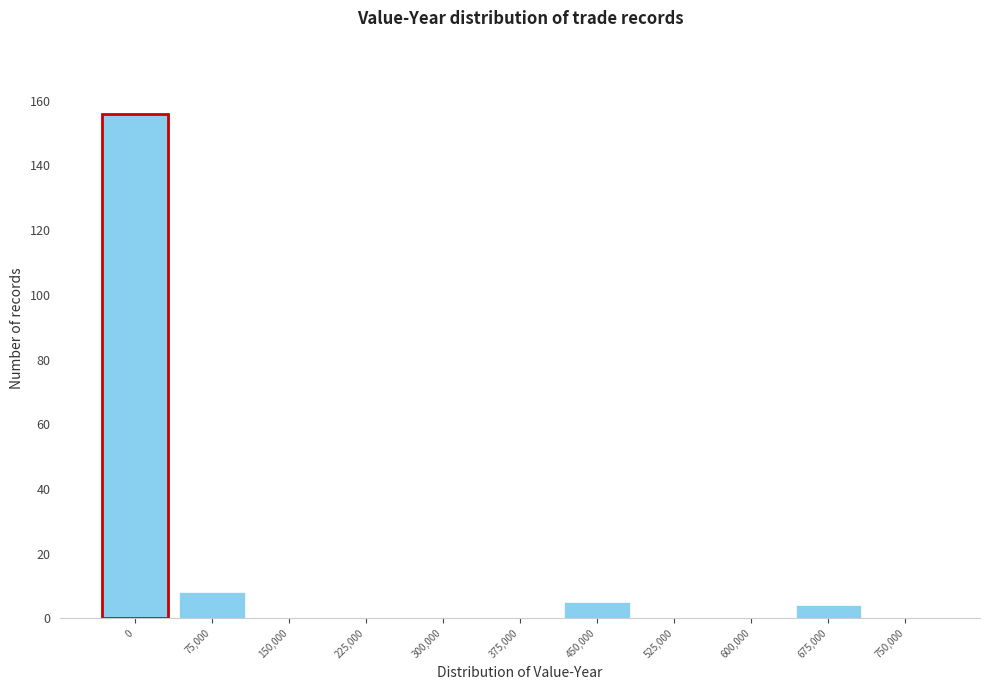

Reading left to right, list all the values displayed in this chart.

0=156	75,000=8	150,000=0	225,000=0	300,000=0	375,000=0	450,000=5	525,000=0	600,000=0	675,000=4	750,000=0